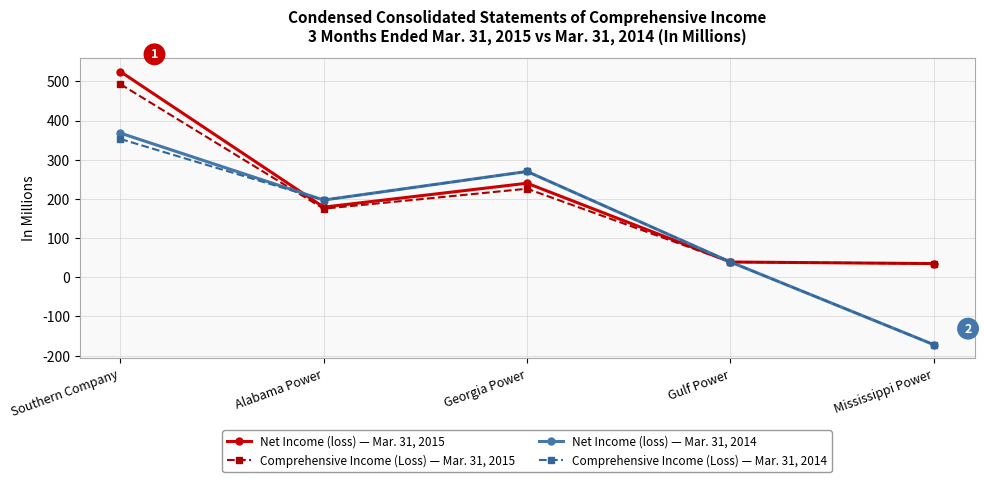

At which category is the sum across all series the highest?

Southern Company